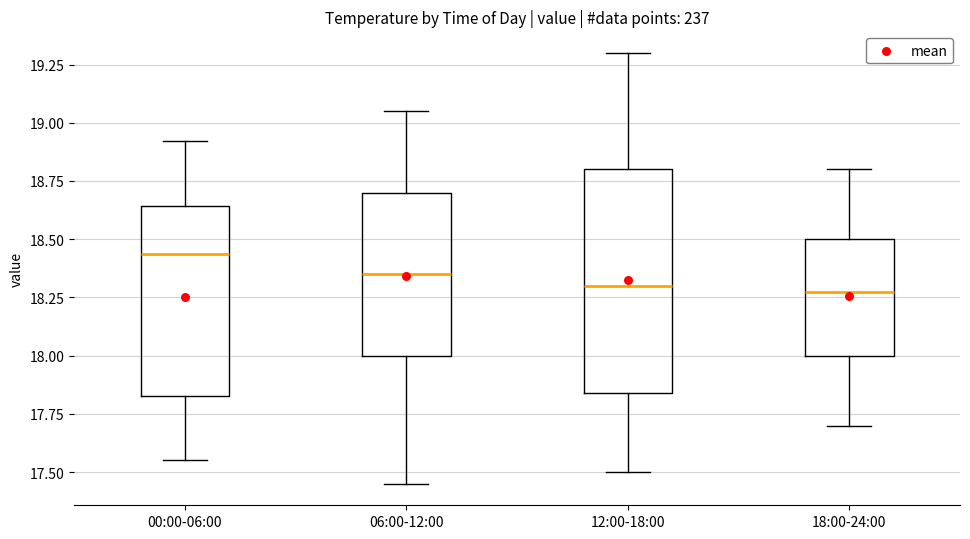

Which box is the tallest, from its lower edge to its upper edge?

12:00-18:00